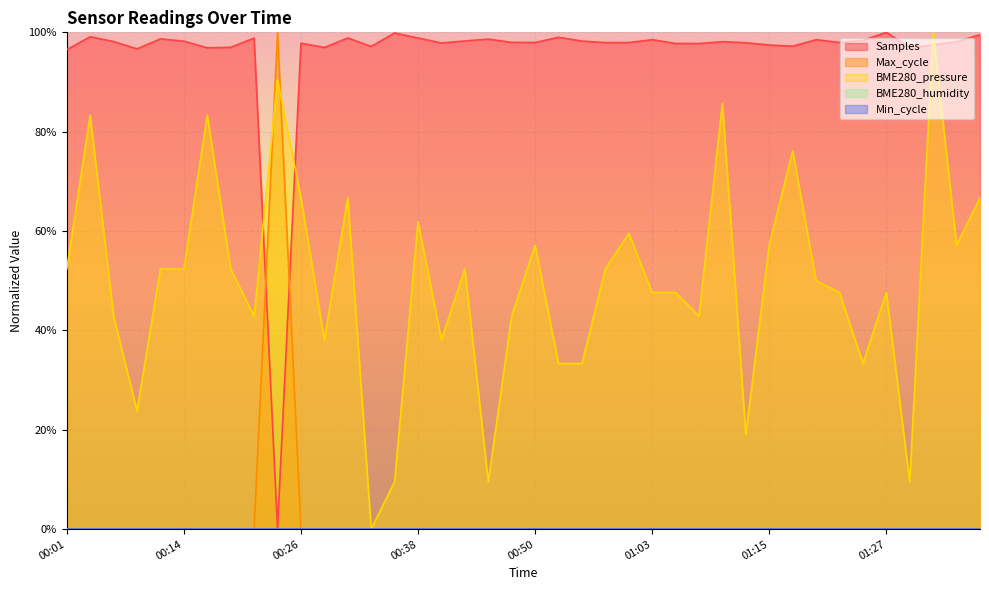

Where is BME280_pressure nearest to the value 0?

00:33